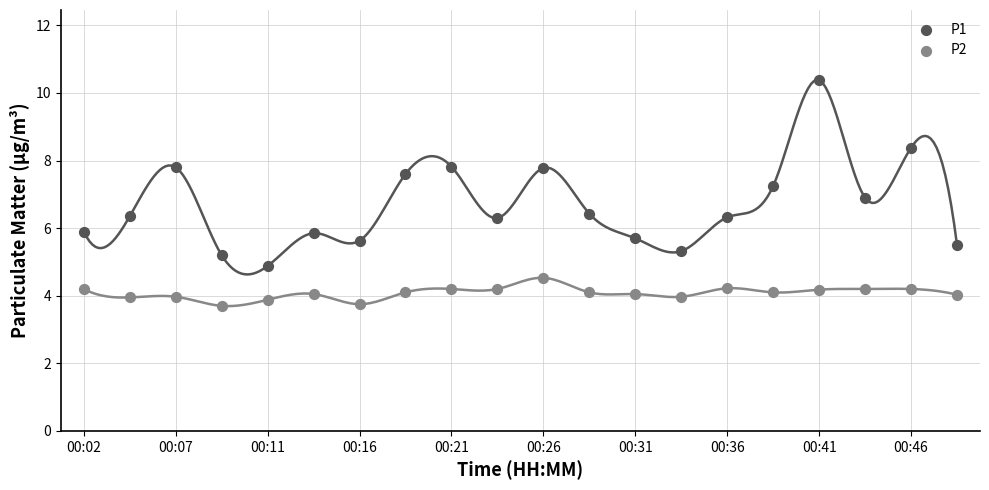

Which series contains the lowest Y value?

P2